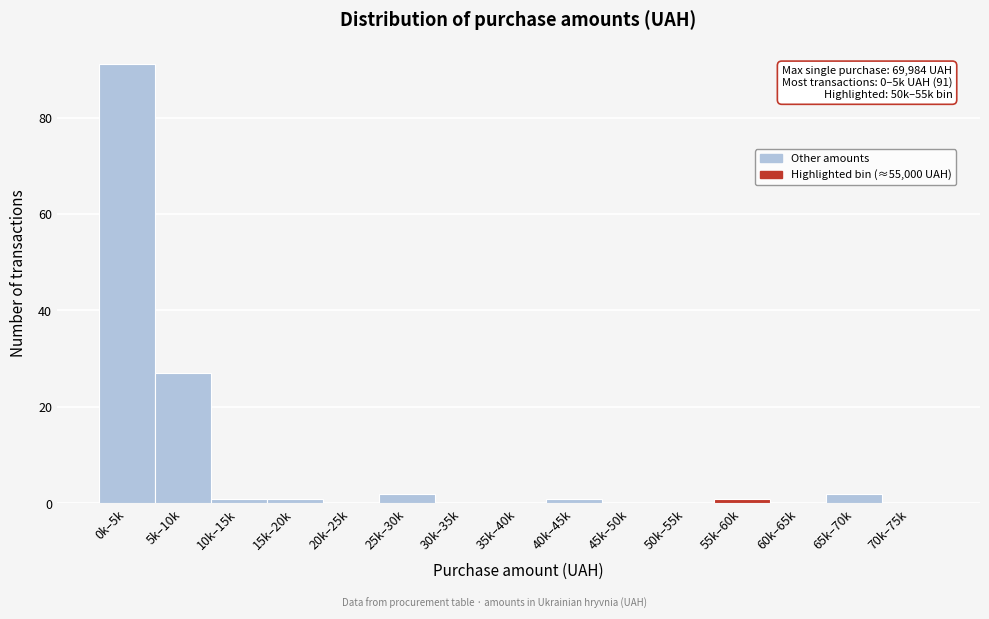

Reading left to right, list all the values displayed in this chart.

0k–5k=91	5k–10k=27	10k–15k=1	15k–20k=1	20k–25k=0	25k–30k=2	30k–35k=0	35k–40k=0	40k–45k=1	45k–50k=0	50k–55k=0	55k–60k=1	60k–65k=0	65k–70k=2	70k–75k=0